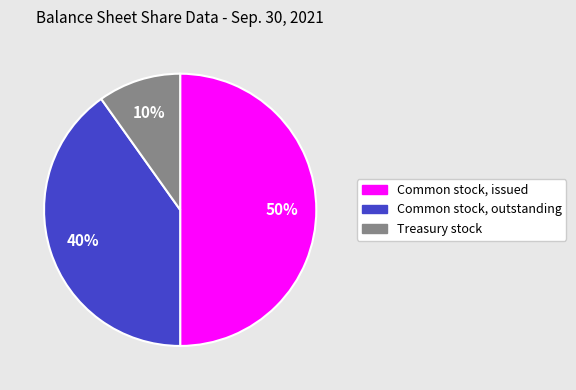

Which has a higher value, Common stock, outstanding or Common stock, issued?

Common stock, issued